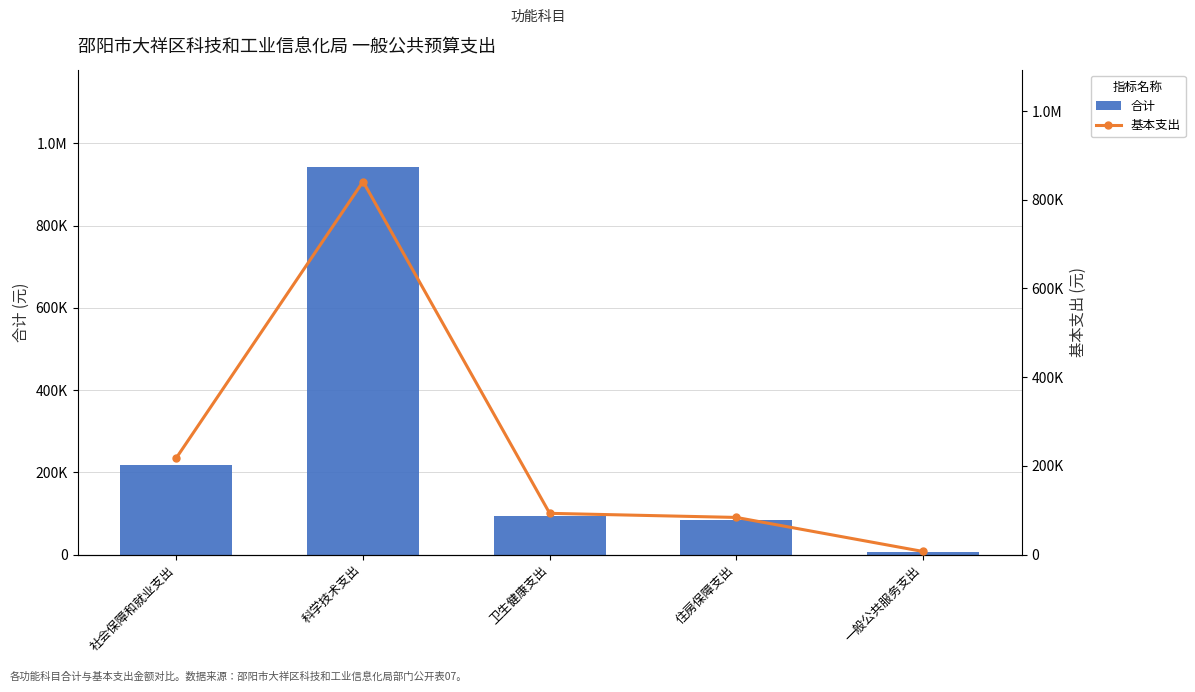

How many values in the 基本支出 series exceed 92882?

3